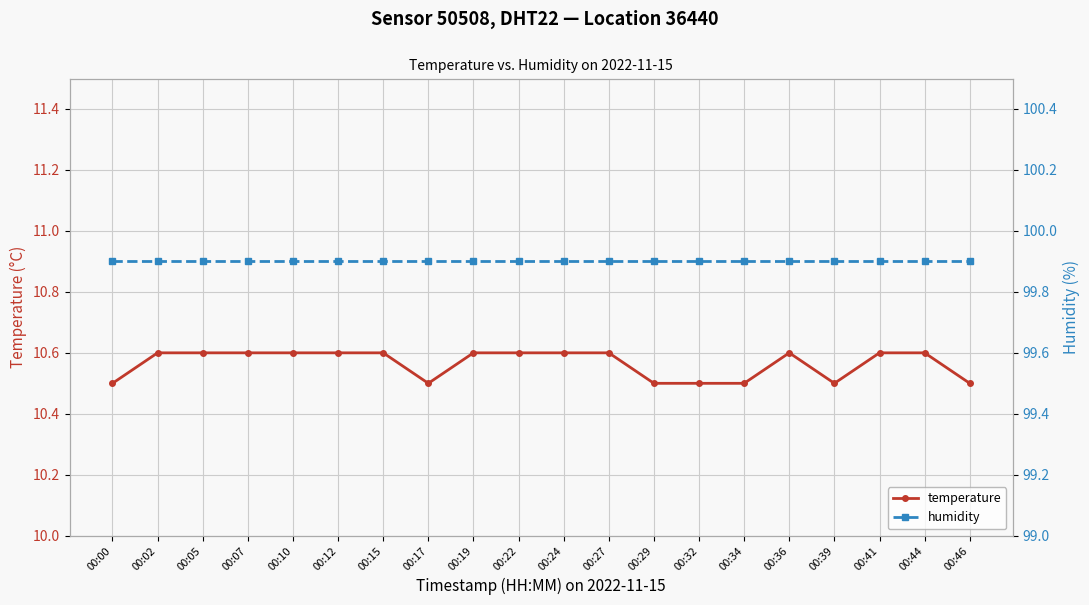

True or false: temperature has a value of 2.7 at 00:22.

False